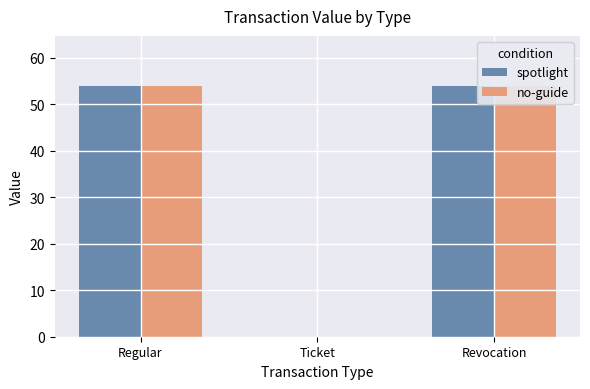

What value does the no-guide series have at Revocation?

53.8